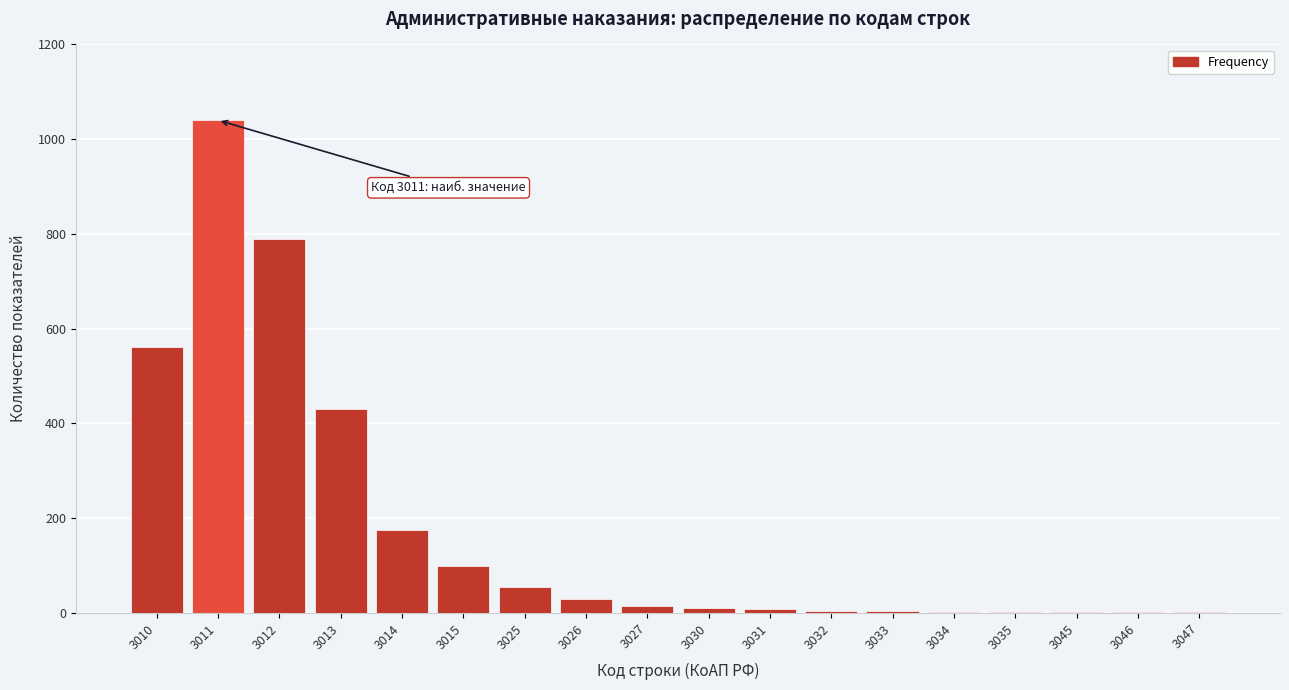

At which label is the value closest to 520?

3010